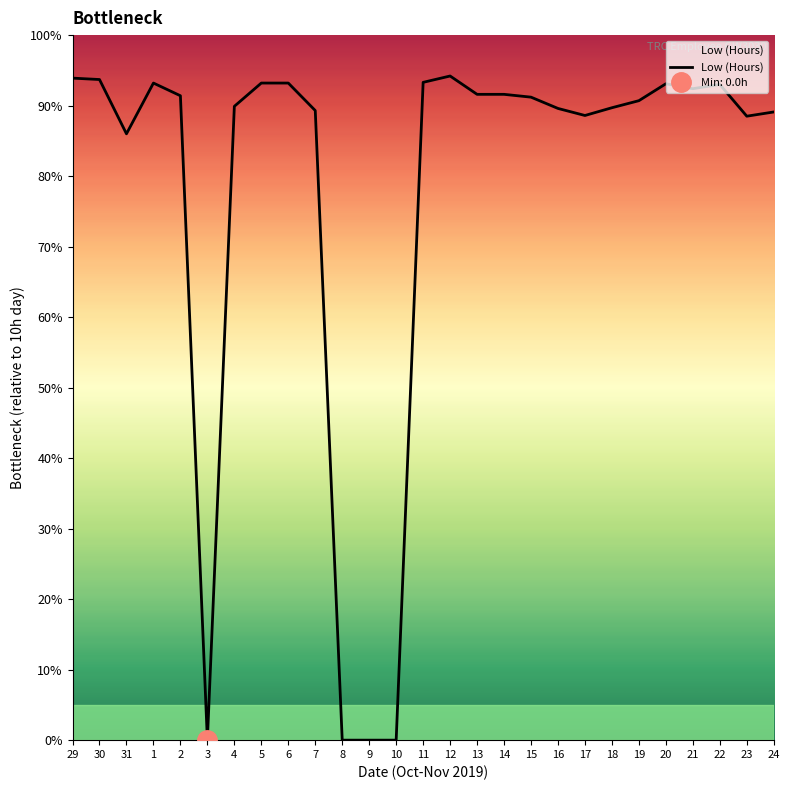

Does the chart display data point markers on the line(s)?

No